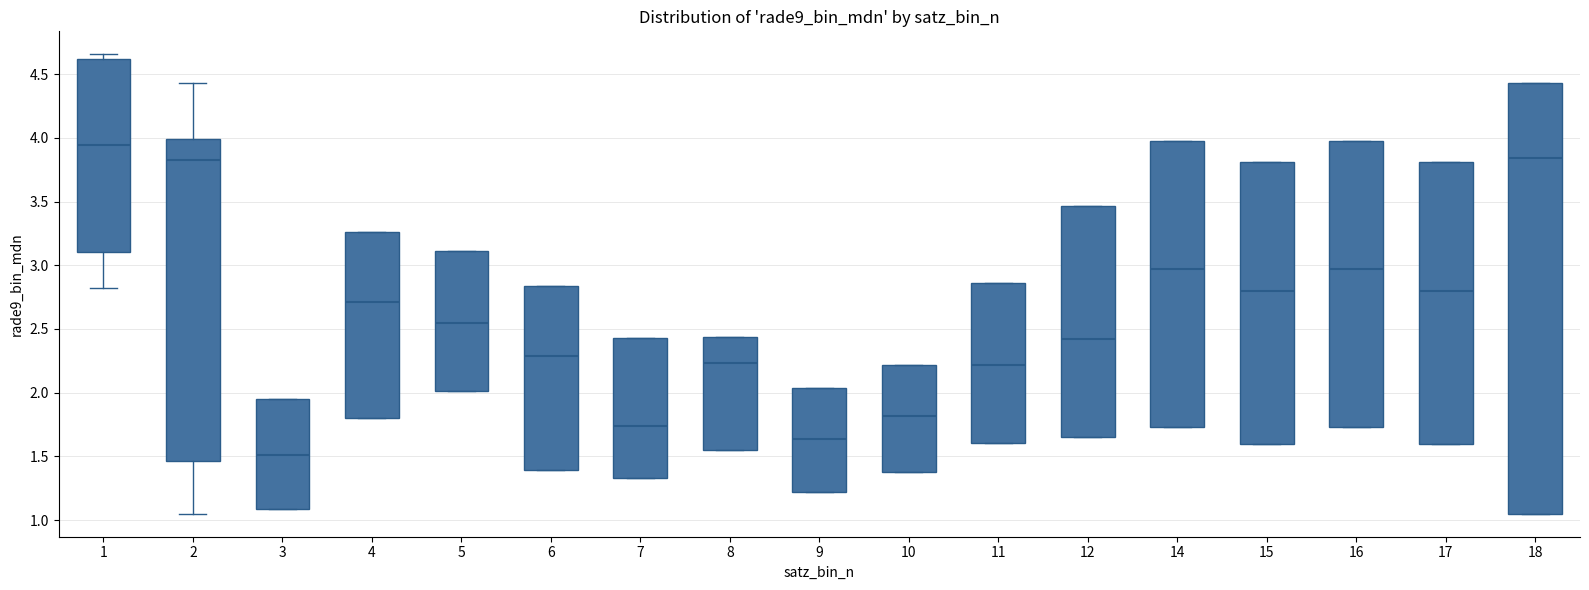

Reading left to right, transcribe this box plot: for each box, give where its median line is, the range the box spans, and where its two whiskers end, as read against the y-axis. The values are not printed on the chart, so give them approximately, as read against the axis.

1: median 3.95, box 3.10 to 4.60, whiskers 2.80 to 4.65
2: median 3.85, box 1.45 to 4.00, whiskers 1.05 to 4.45
3: median 1.50, box 1.10 to 1.95, whiskers 1.10 to 1.95
4: median 2.70, box 1.80 to 3.25, whiskers 1.80 to 3.25
5: median 2.55, box 2.00 to 3.10, whiskers 2.00 to 3.10
6: median 2.30, box 1.40 to 2.85, whiskers 1.40 to 2.85
7: median 1.75, box 1.35 to 2.45, whiskers 1.35 to 2.45
8: median 2.25, box 1.55 to 2.45, whiskers 1.55 to 2.45
9: median 1.65, box 1.20 to 2.05, whiskers 1.20 to 2.05
10: median 1.80, box 1.40 to 2.20, whiskers 1.40 to 2.20
11: median 2.20, box 1.60 to 2.85, whiskers 1.60 to 2.85
12: median 2.40, box 1.65 to 3.45, whiskers 1.65 to 3.45
14: median 2.95, box 1.75 to 4.00, whiskers 1.75 to 4.00
15: median 2.80, box 1.60 to 3.80, whiskers 1.60 to 3.80
16: median 2.95, box 1.75 to 4.00, whiskers 1.75 to 4.00
17: median 2.80, box 1.60 to 3.80, whiskers 1.60 to 3.80
18: median 3.85, box 1.05 to 4.45, whiskers 1.05 to 4.45